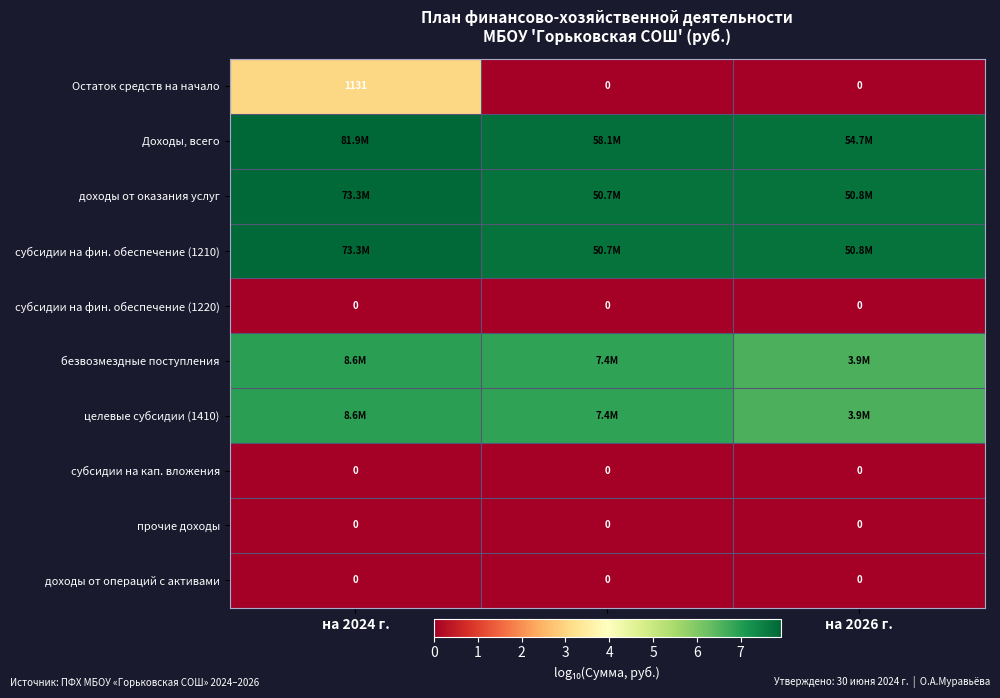

What is the difference between the highest and lowest values at на 2025 г.?

7.8